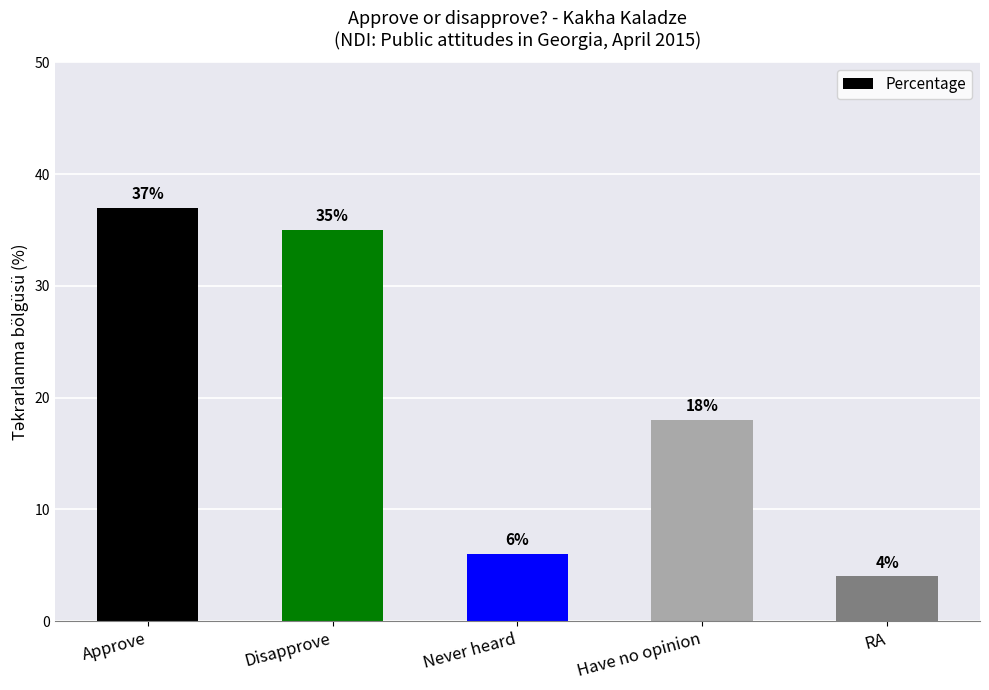

The value at Disapprove is 61. True or false?

False